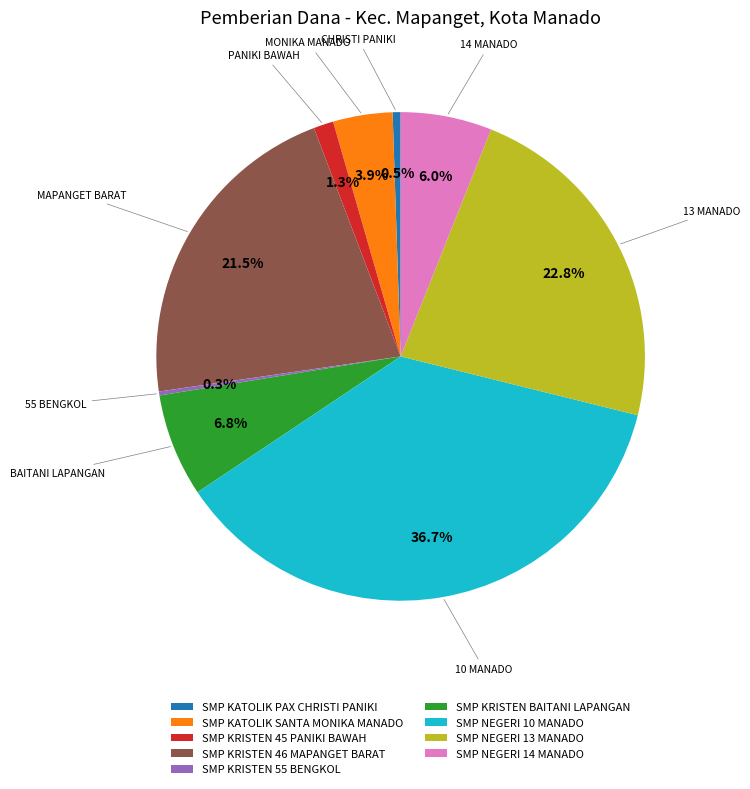

What portion of the pie excludes SMP NEGERI 13 MANADO?

77.2%